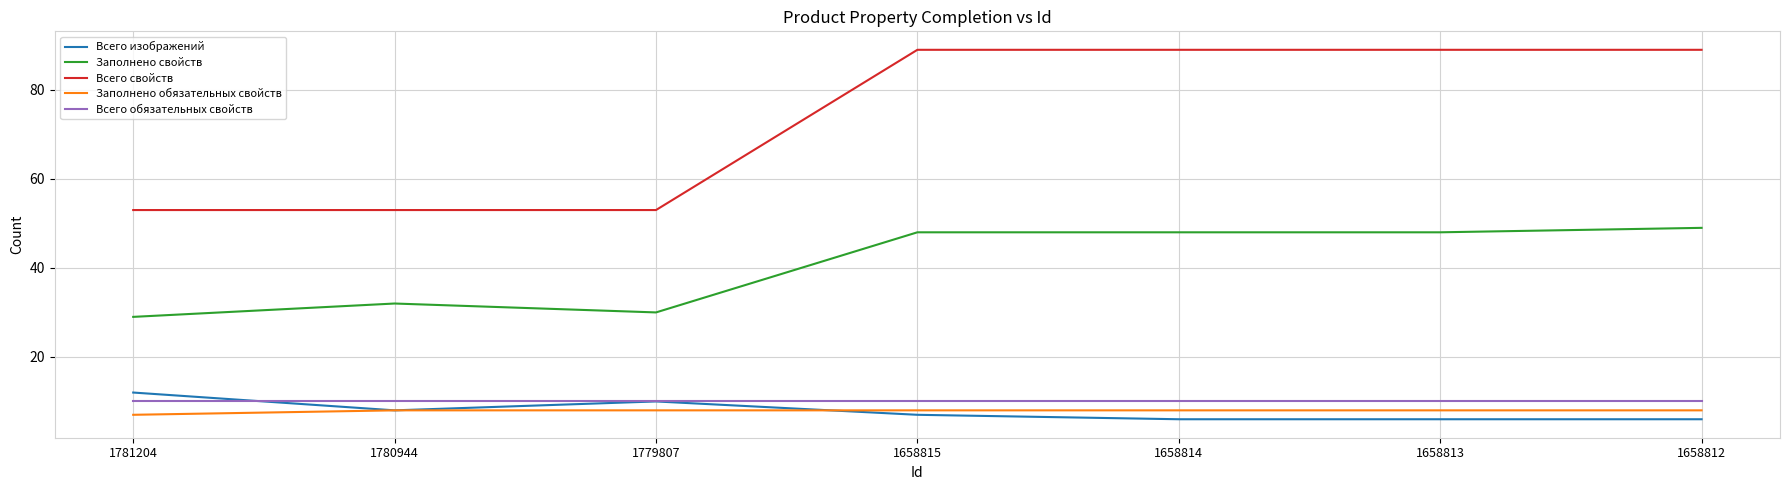

True or false: Всего свойств and Всего обязательных свойств cross at least once.

False